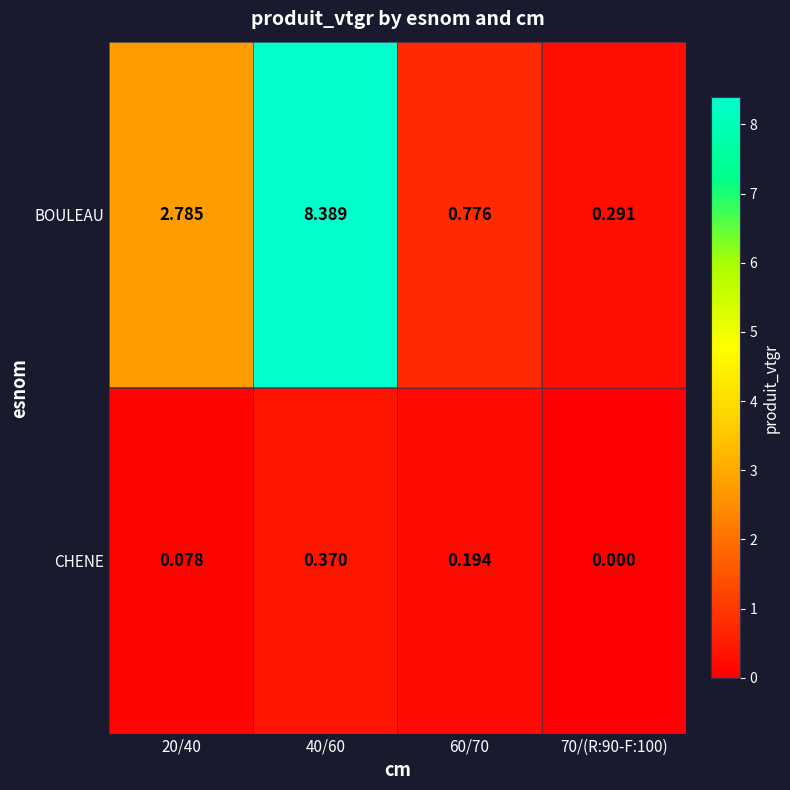

List the series in order of their overall mean, highest first.

BOULEAU, CHENE